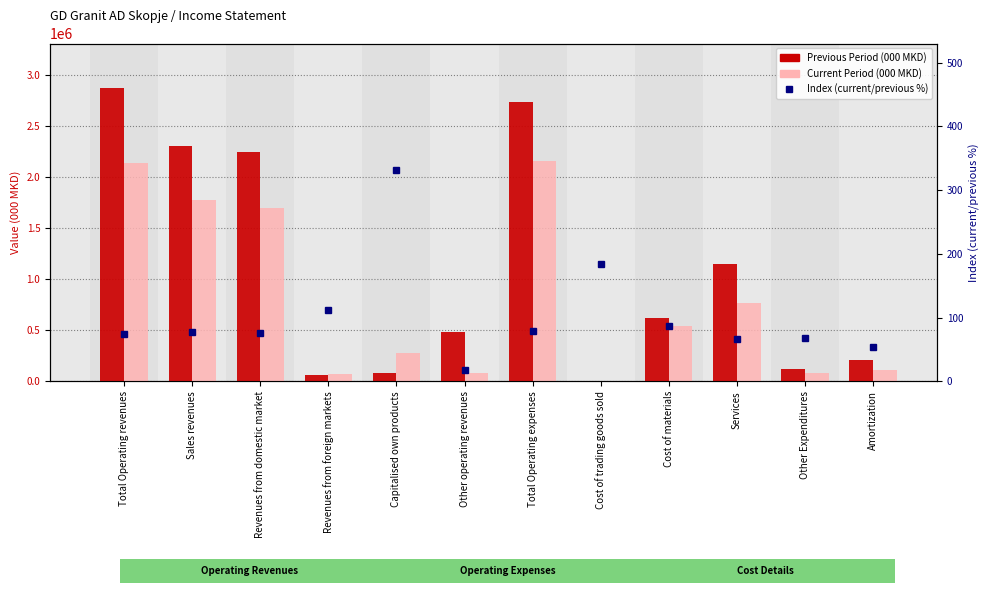

Which category has the lowest value in the Previous Period (000 MKD) series?

Cost of trading goods sold